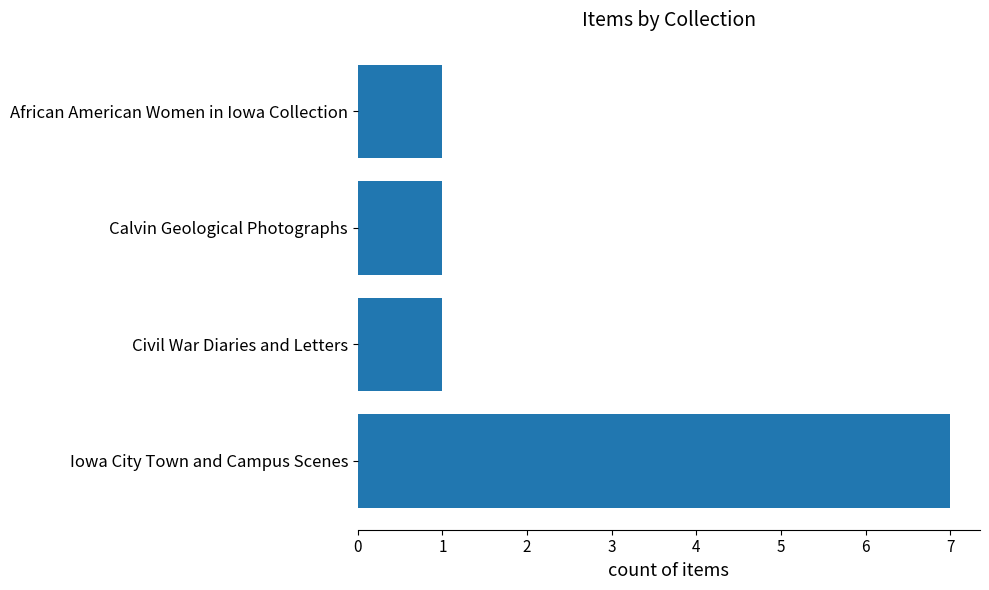

What is the ratio of the value at Civil War Diaries and Letters to the value at Calvin Geological Photographs?

1.0